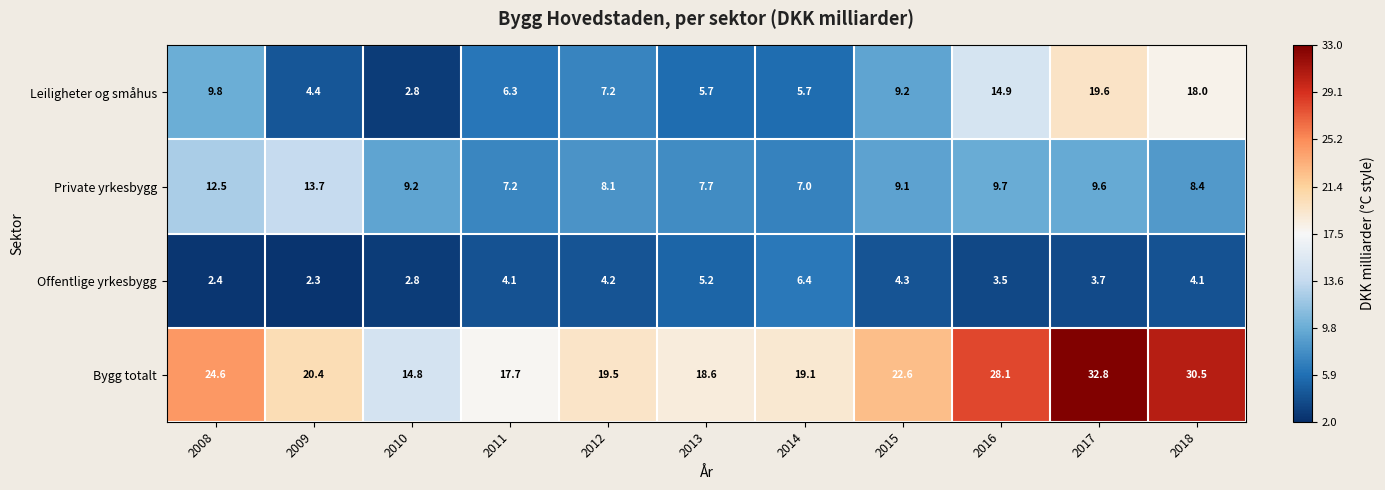

What is the sum of the Leiligheter og småhus values at 2008 and 2014?

15.5